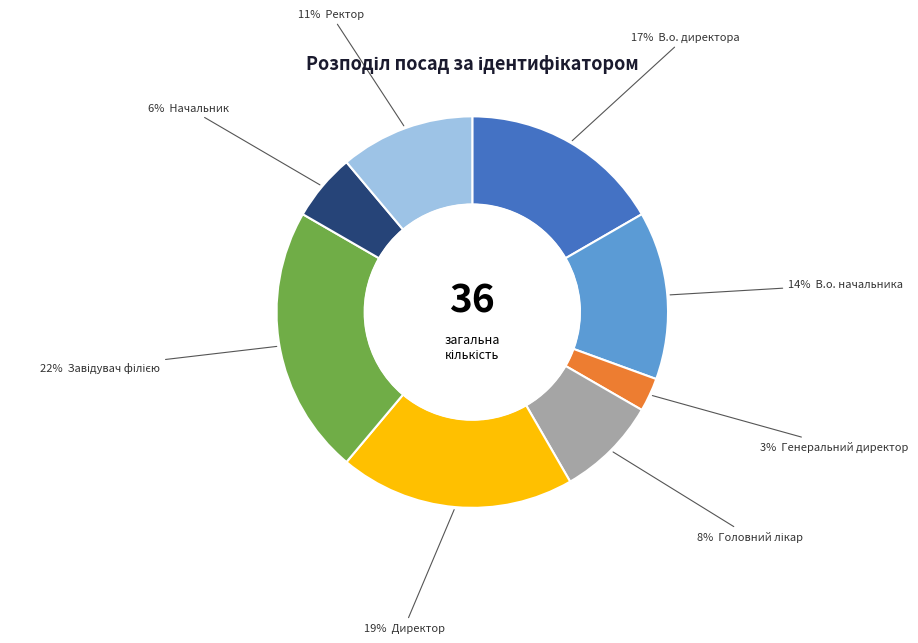

To the nearest percent, what is the difference between the largest and smallest slice percentages?

19%